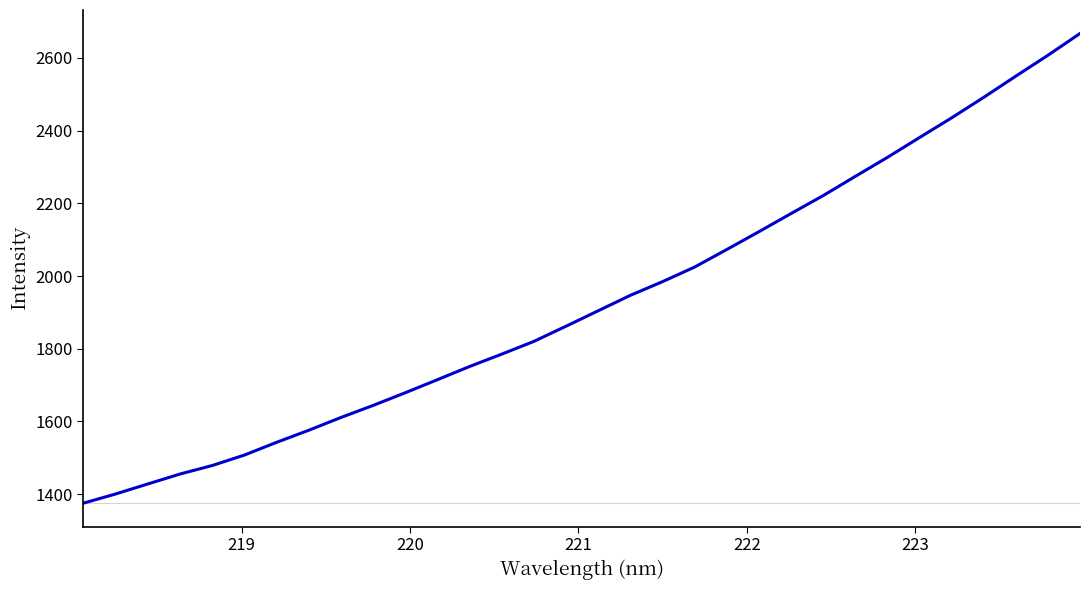

What is the maximum value shown in the chart?

2667.3